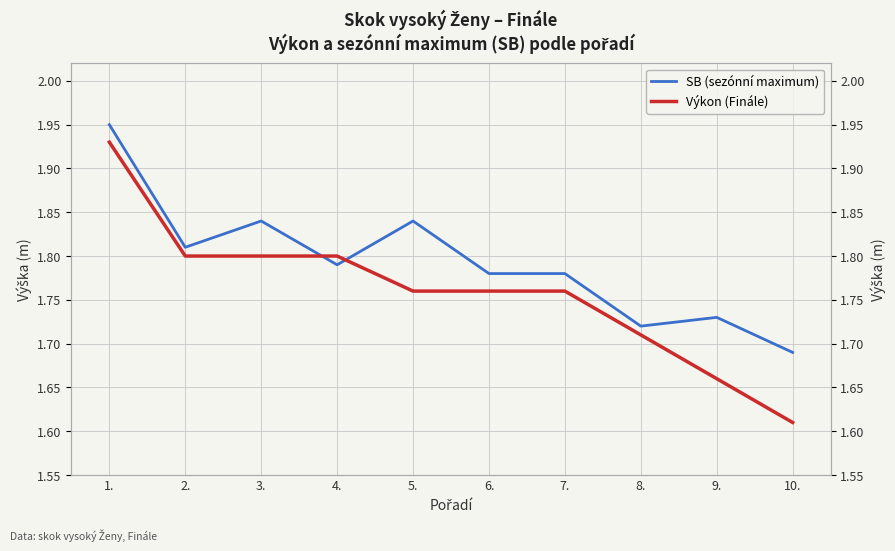

At which label is Výkon (Finále) closest to 1?

10.